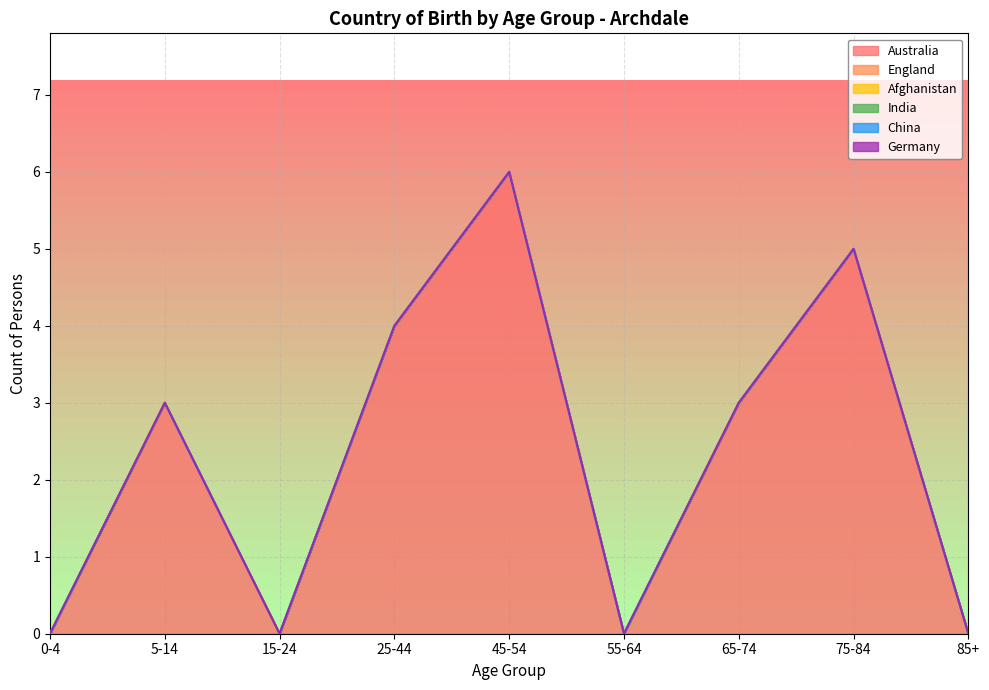

True or false: Australia has more than 0 interior local peaks.

True